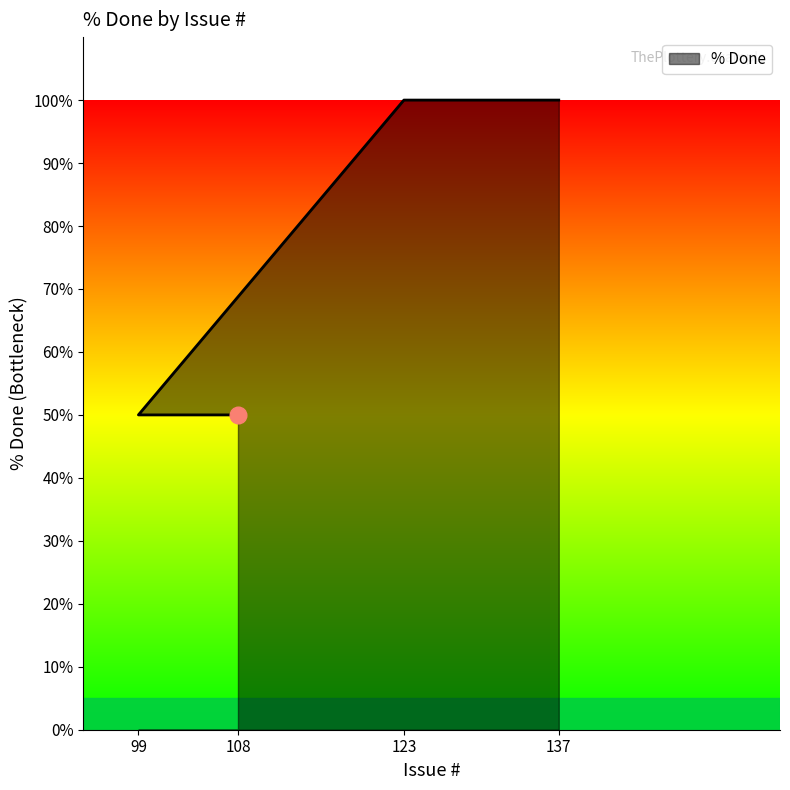

Reading right to left, list all the values displayed in this chart.

100	100	50	50